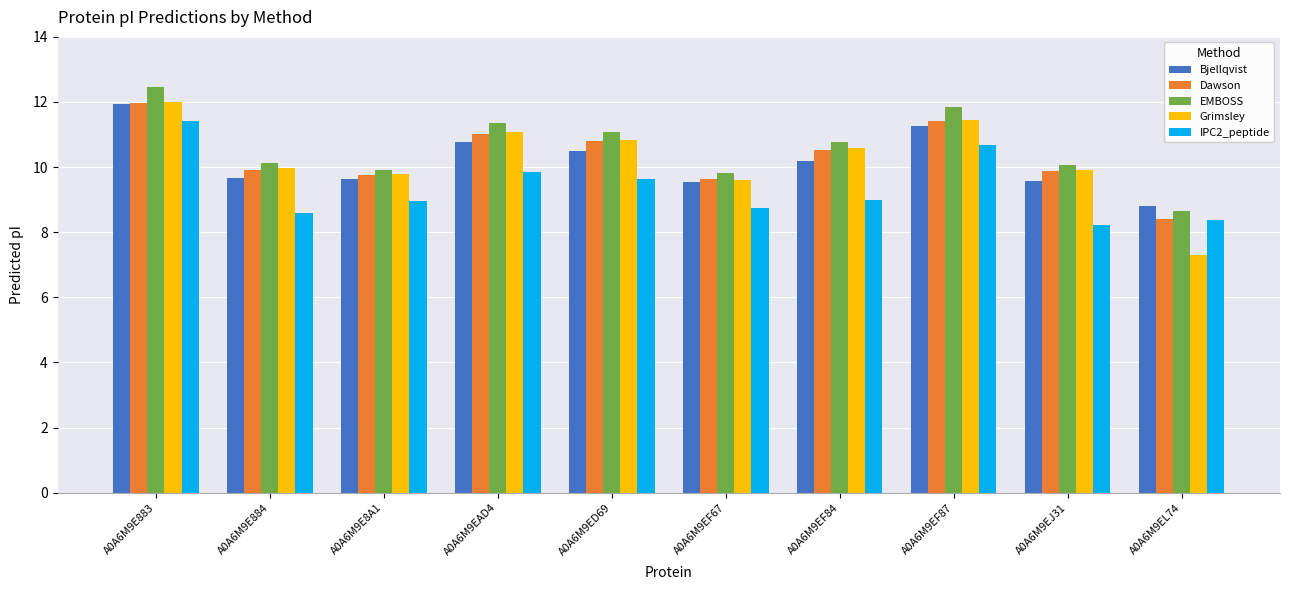

What are all the series names shown in the legend?

Bjellqvist, Dawson, EMBOSS, Grimsley, IPC2_peptide